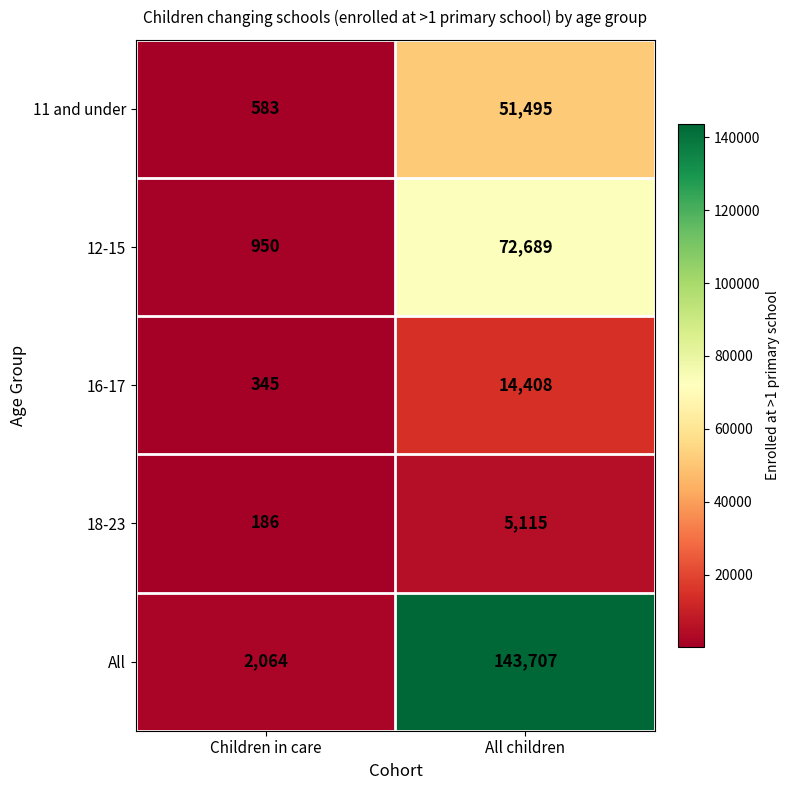

Rank the series by their maximum value, from lowest to highest.

18-23, 16-17, 11 and under, 12-15, All